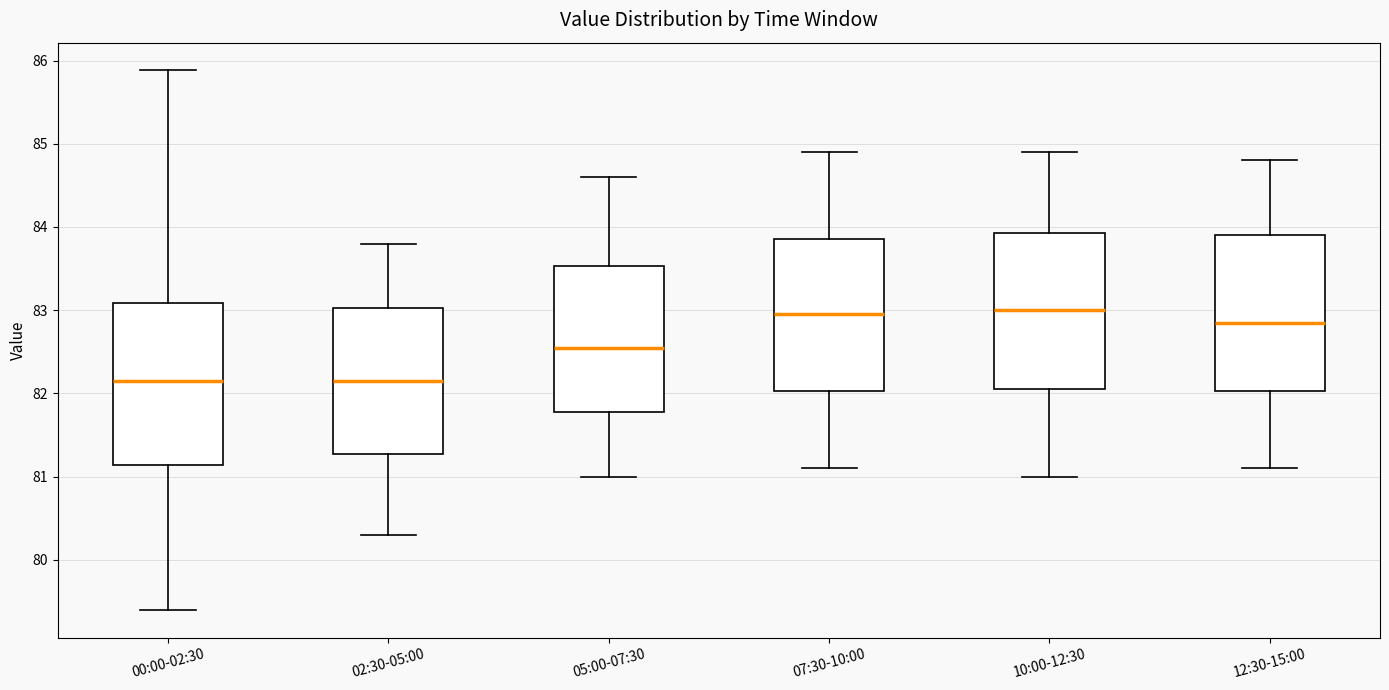

Reading left to right, read every box against the y-axis: the position of its median line, the range the box covers, and the ends of its whiskers. The values are not printed on the chart, so give them approximately, as read against the axis.

00:00-02:30: median 82.2, box 81.1 to 83.1, whiskers 79.4 to 85.9
02:30-05:00: median 82.2, box 81.3 to 83.0, whiskers 80.3 to 83.8
05:00-07:30: median 82.6, box 81.8 to 83.5, whiskers 81.0 to 84.6
07:30-10:00: median 83.0, box 82.0 to 83.9, whiskers 81.1 to 84.9
10:00-12:30: median 83.0, box 82.1 to 83.9, whiskers 81.0 to 84.9
12:30-15:00: median 82.9, box 82.0 to 83.9, whiskers 81.1 to 84.8